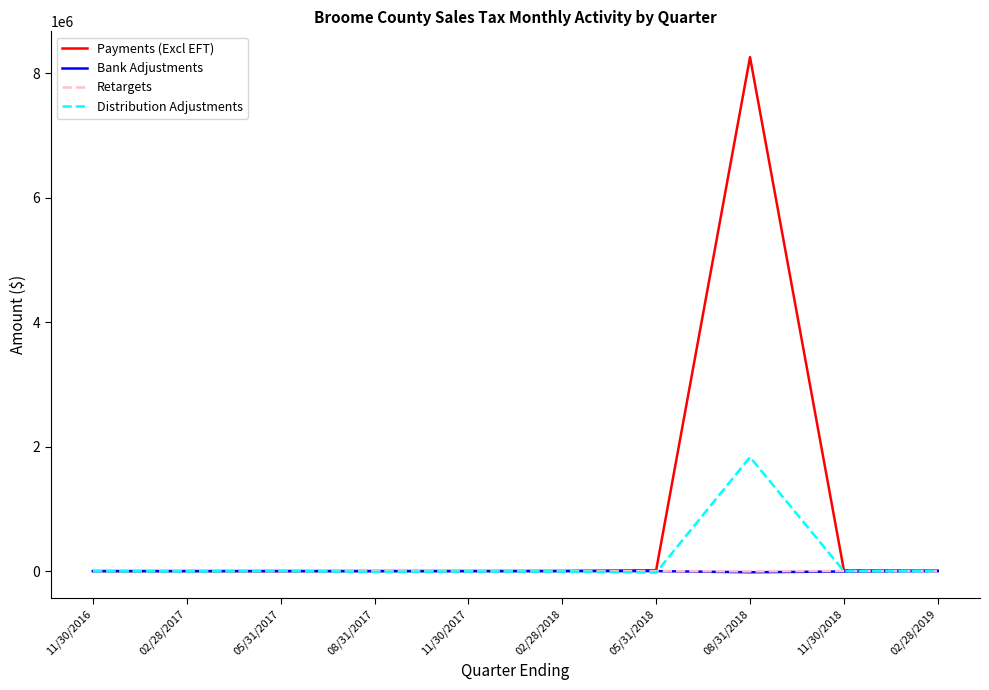

The value of Payments (Excl EFT) at 02/28/2019 is 8555.1. True or false?

True